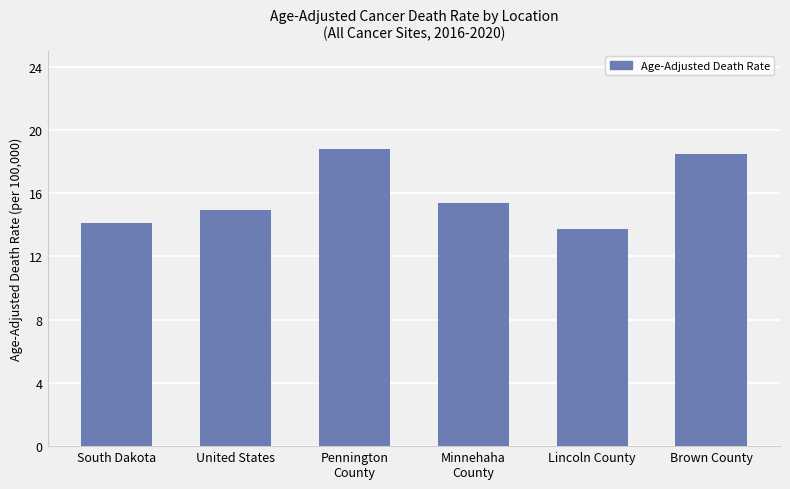

The value at Pennington
County is 12.4. True or false?

False